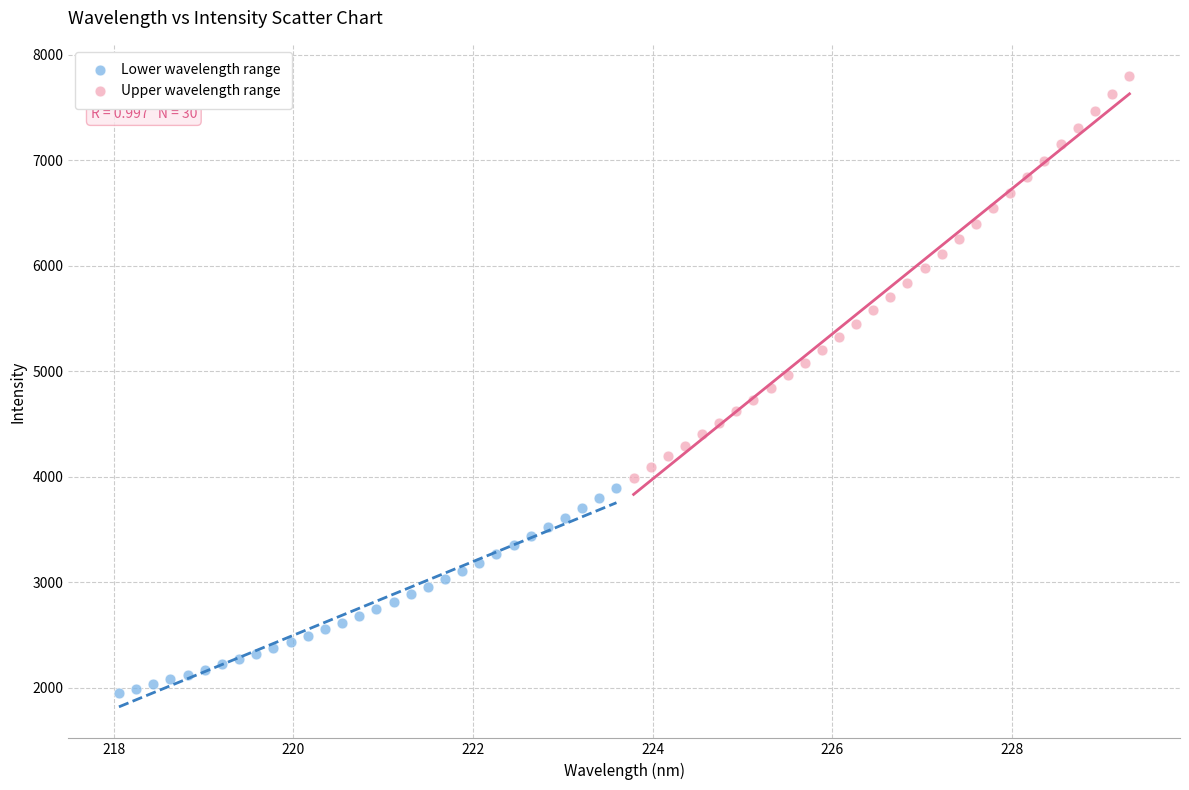

Which series contains the highest Y value?

Upper wavelength range